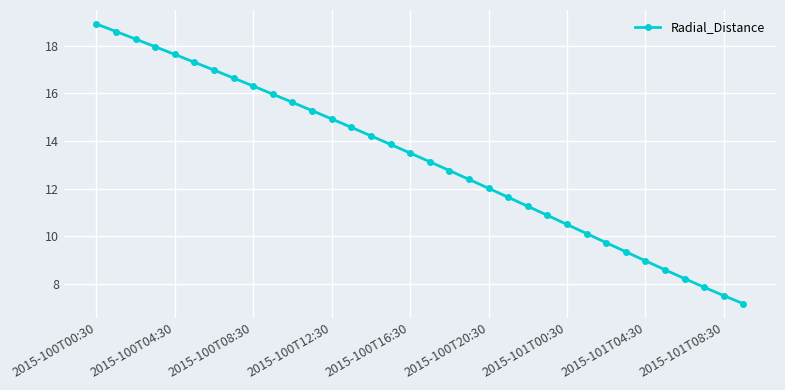

True or false: there are more than 0 points higher than both neighbors.

False